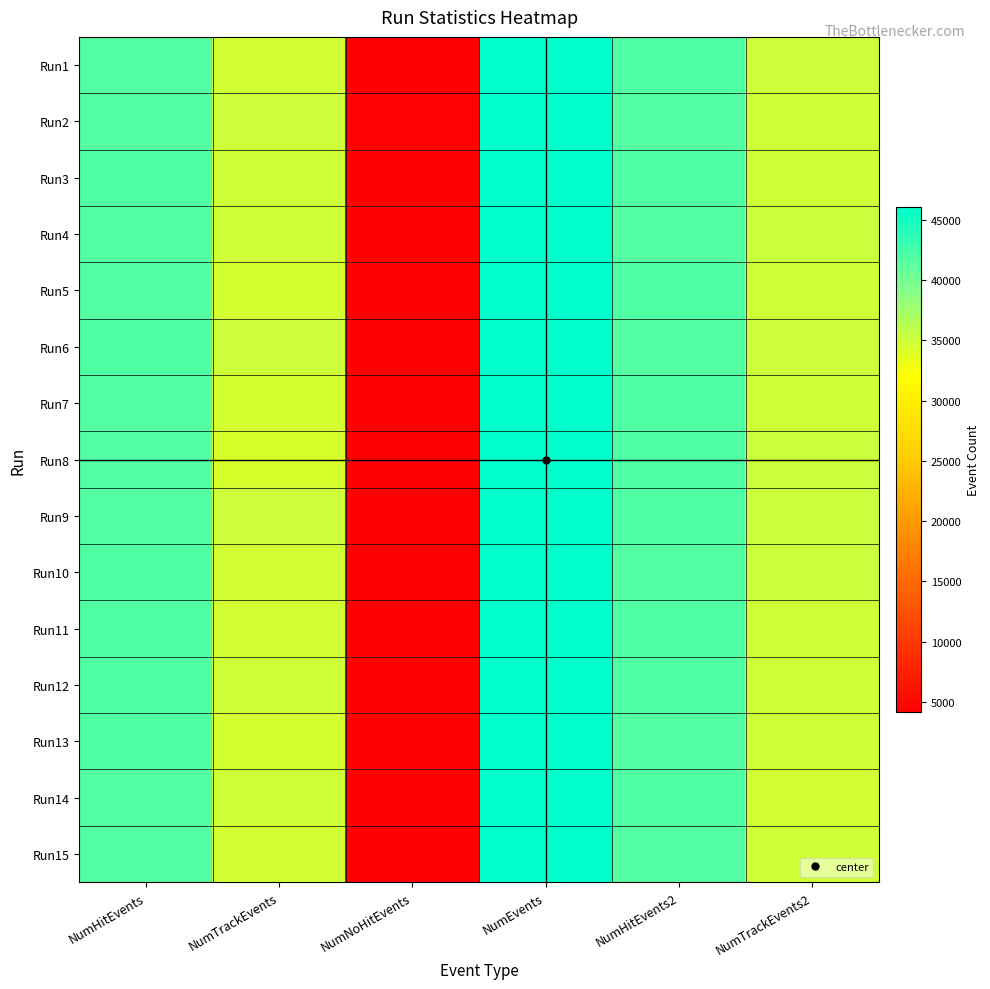

What is the smallest value displayed?

4170